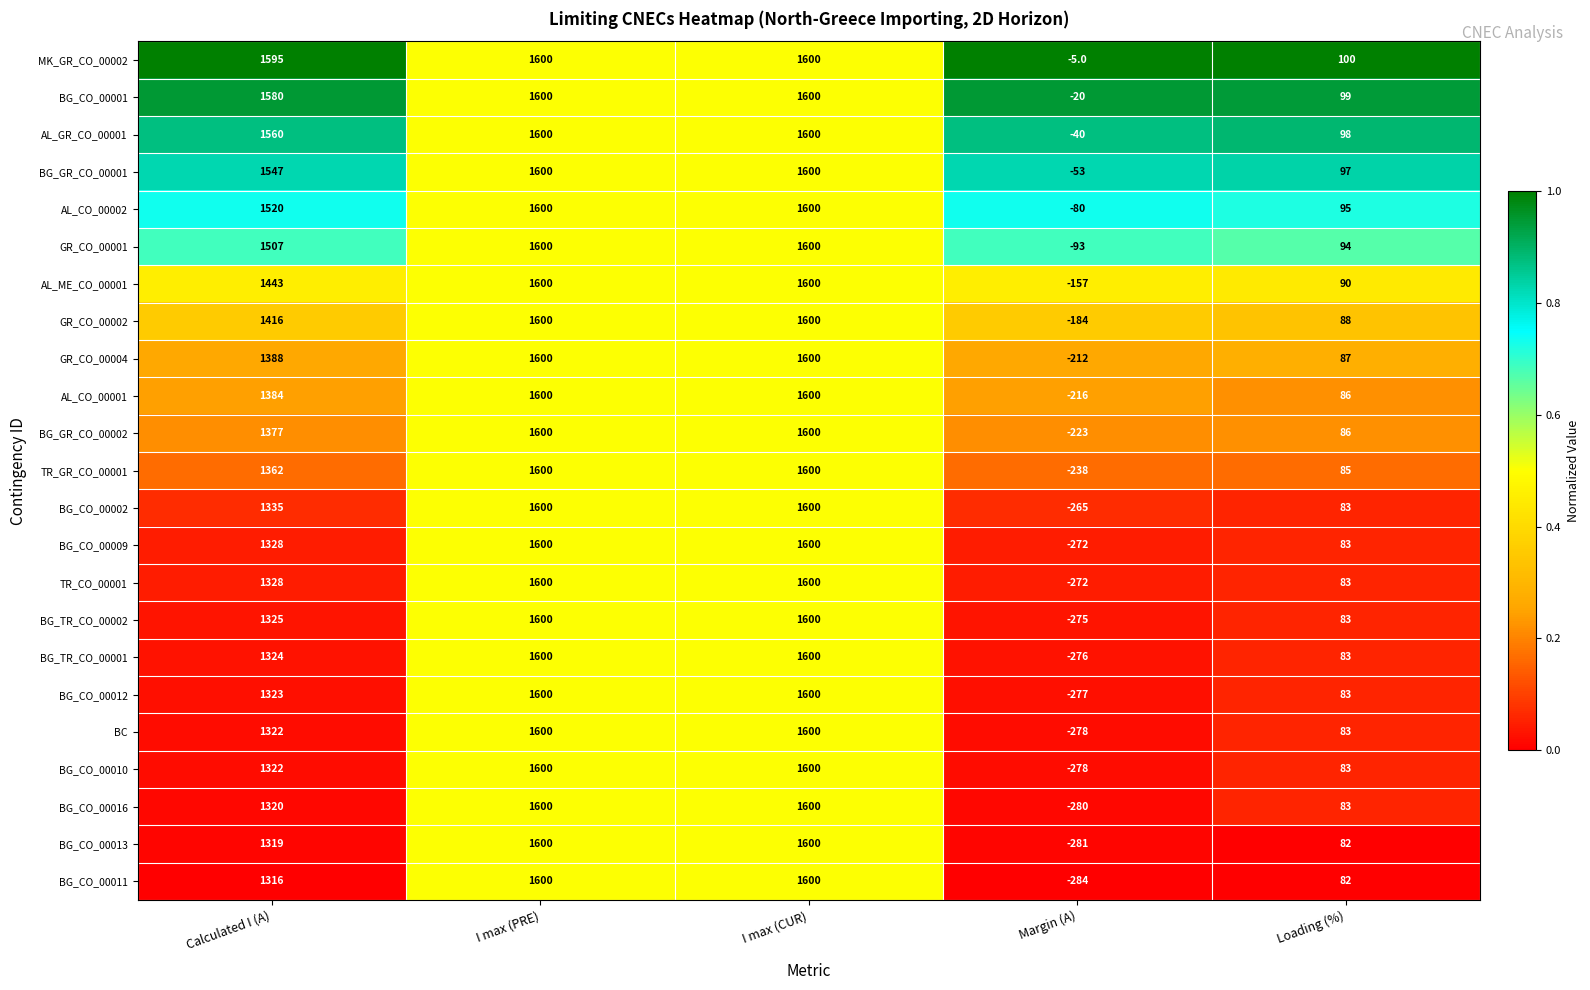

What is the average value of the BG_CO_00013 series?

864